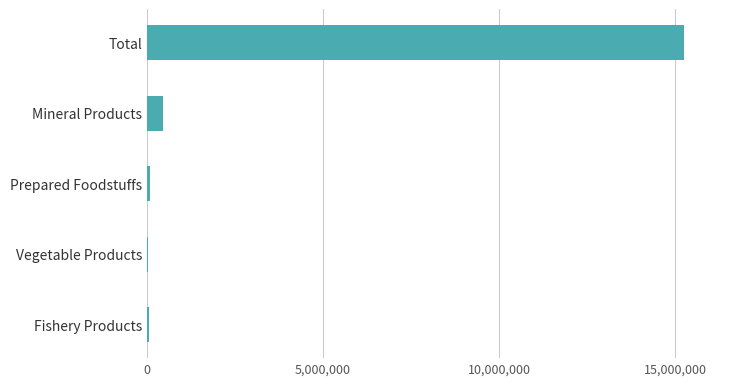

Are the bars horizontal?

Yes